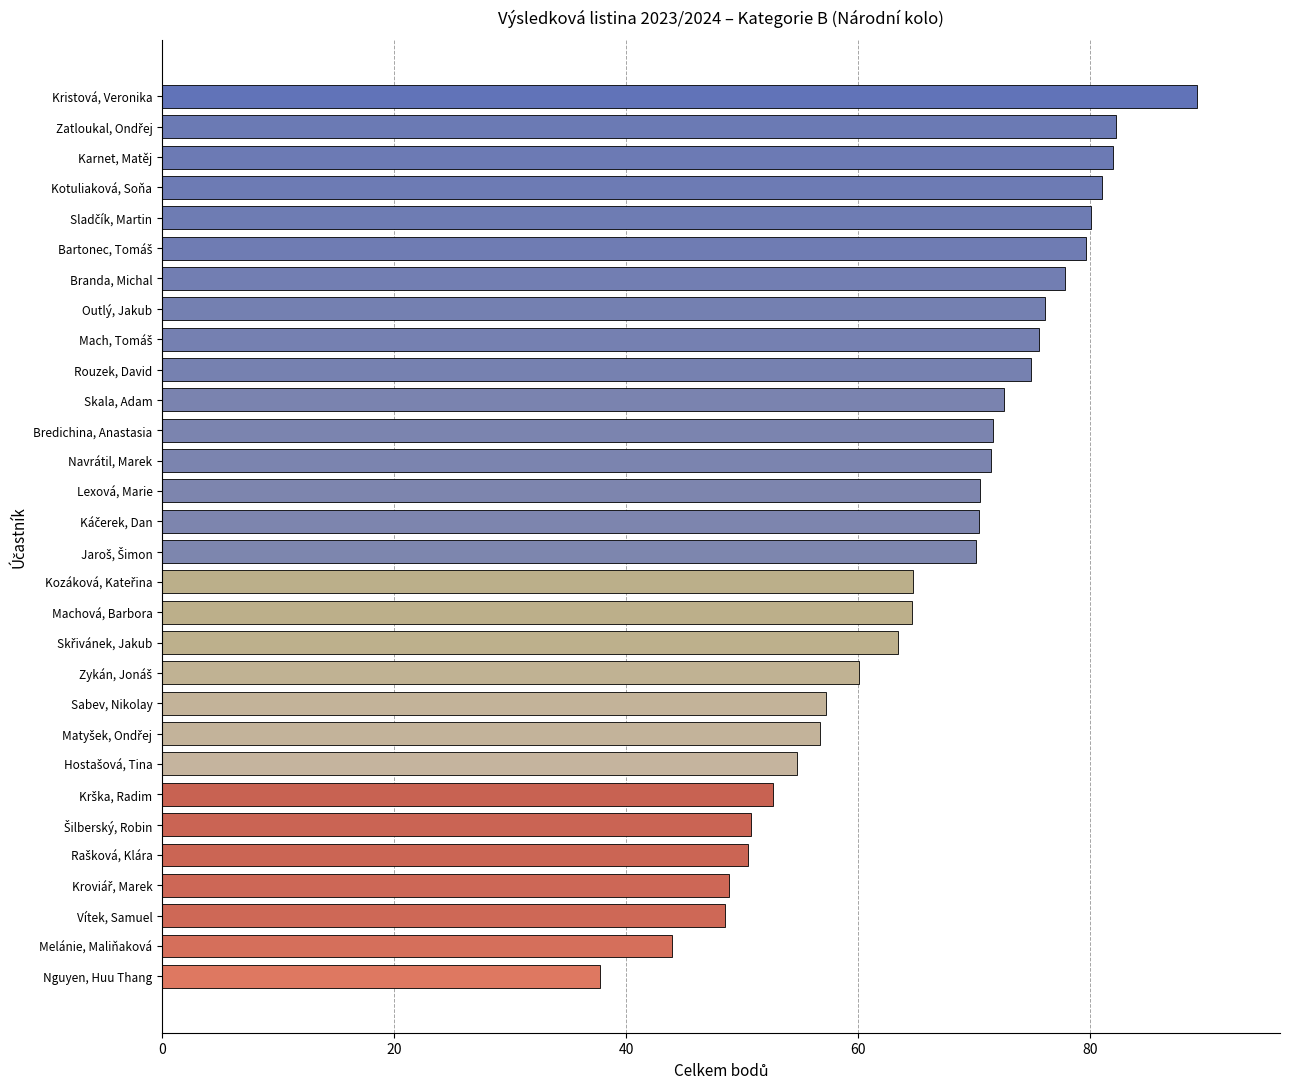

Approximately how many times larger is the value at Navrátil, Marek compared to Nguyen, Huu Thang?

1.9